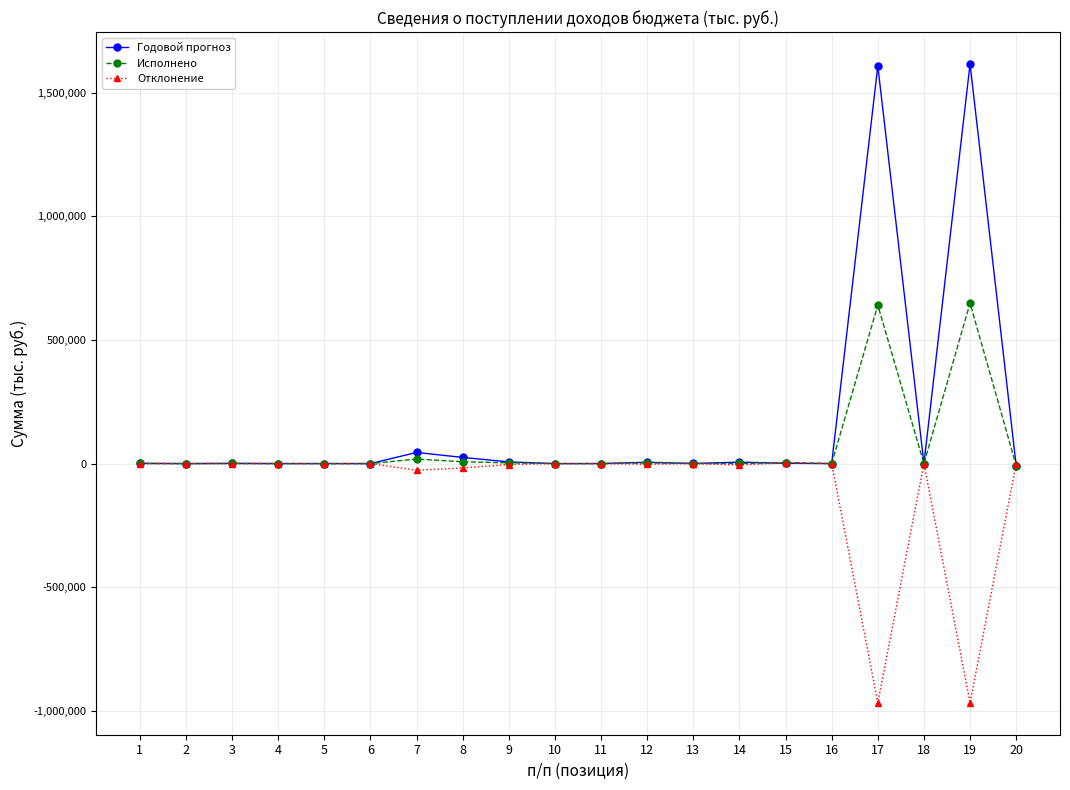

Rank the series by their average value, from lowest to highest.

Отклонение, Исполнено, Годовой прогноз